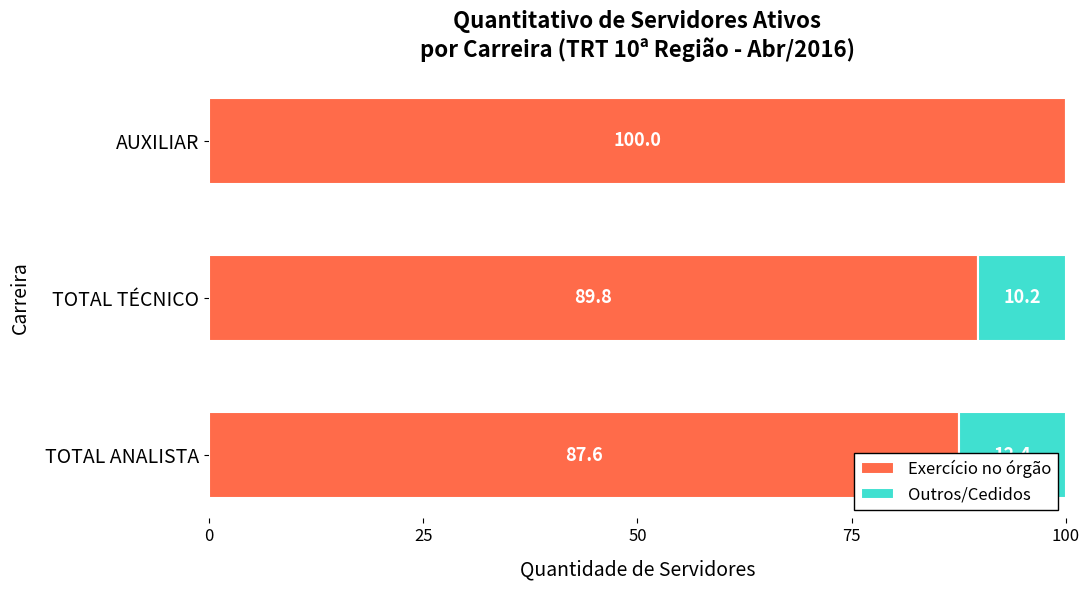

List the series in order of their overall mean, highest first.

Exercício no órgão, Outros/Cedidos